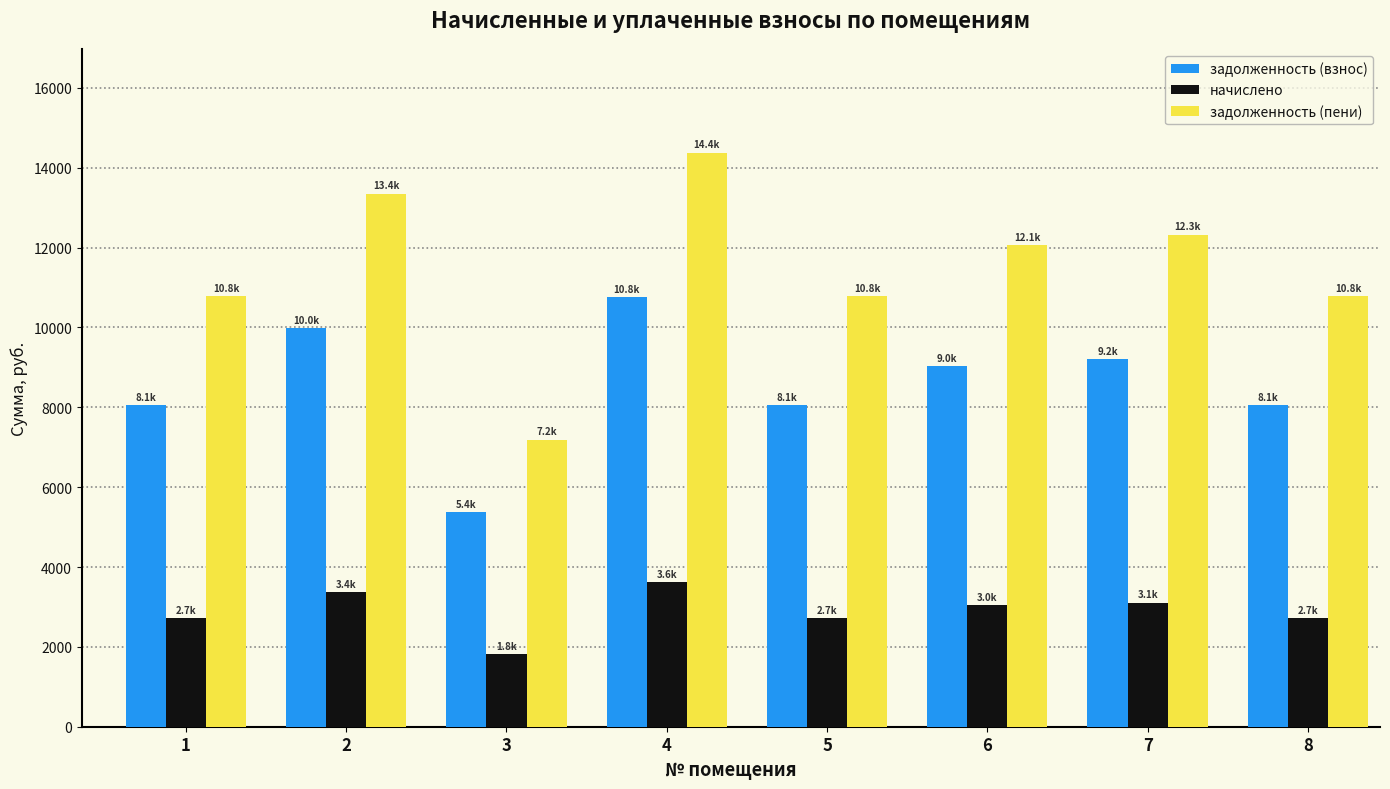

True or false: задолженность (пени) has a value of 12069.6 at 6.

True